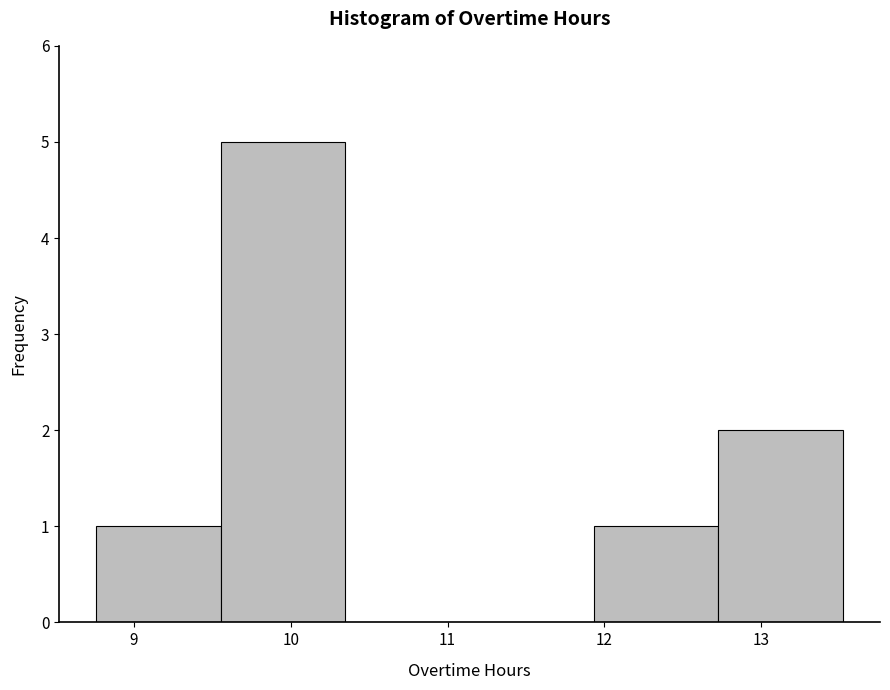

What is the height of the bar covering 12.7 to 13.5 on the x-axis? Neither the bar edges nor the heights are printed on the chart, so give them approximately, as read against the axes.

2